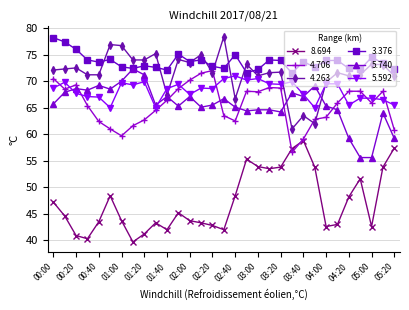

What is the difference between the second highest and second lowest values in the 4.706 series?

12.4